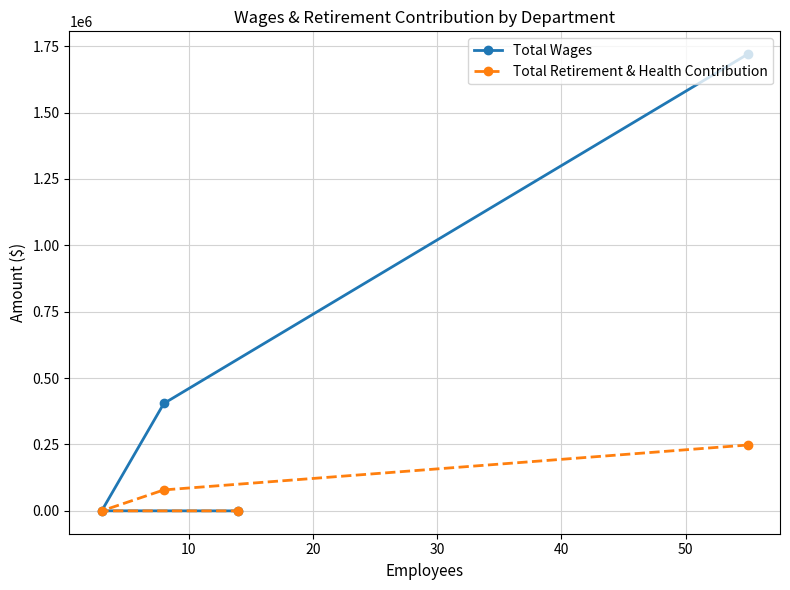

True or false: Total Retirement & Health Contribution has more than 0 points higher than both neighbors.

False